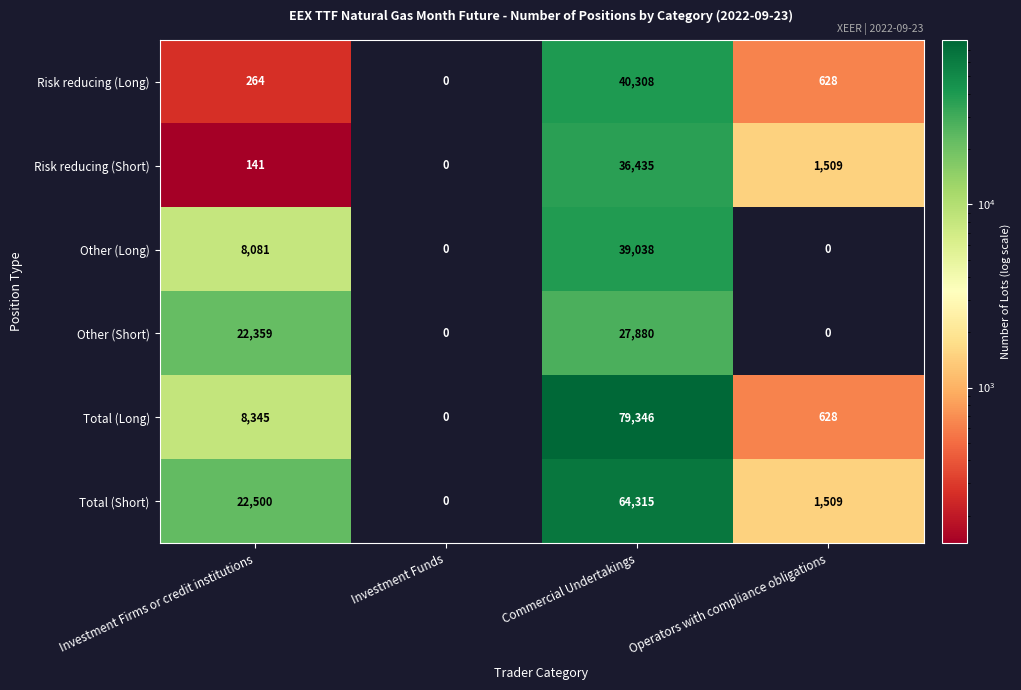

List the labels in order of Total (Short) value, smallest first.

Investment Funds, Operators with compliance obligations, Investment Firms or credit institutions, Commercial Undertakings